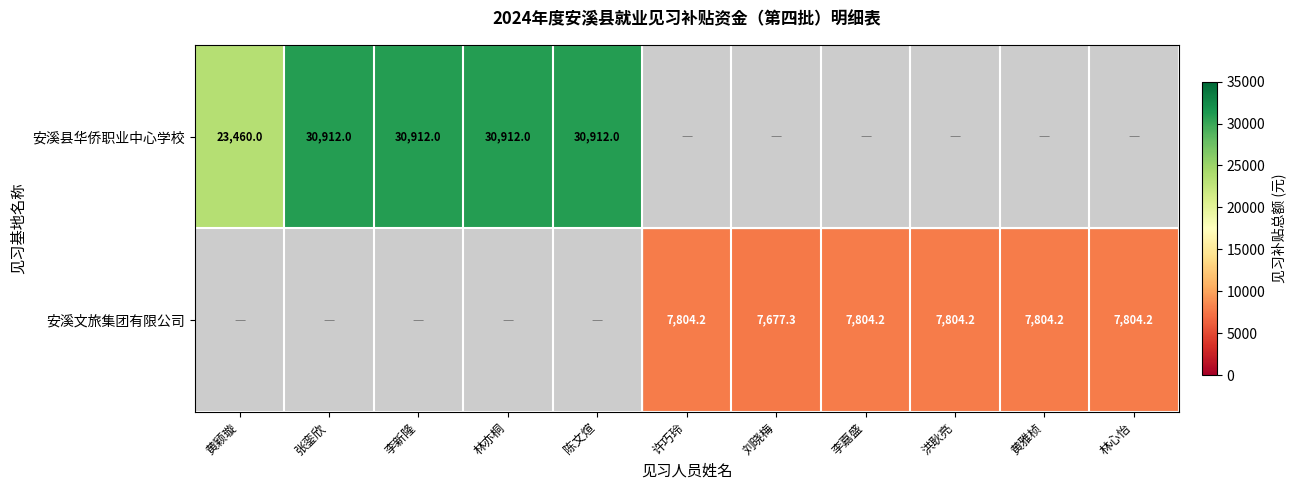

Between 李嘉盛 and 林心怡, which is larger?

李嘉盛